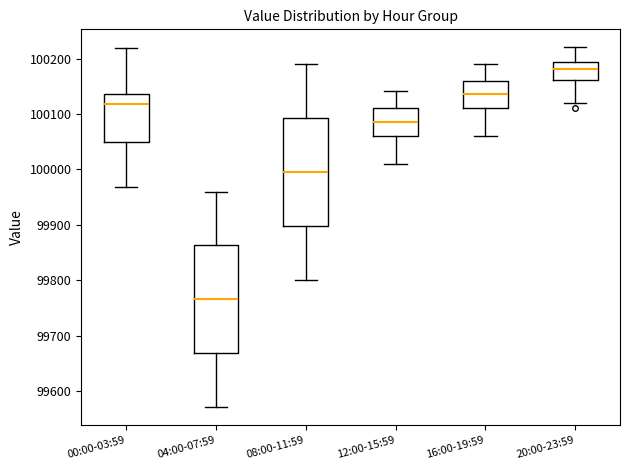

Which box's median line is the highest?

20:00-23:59